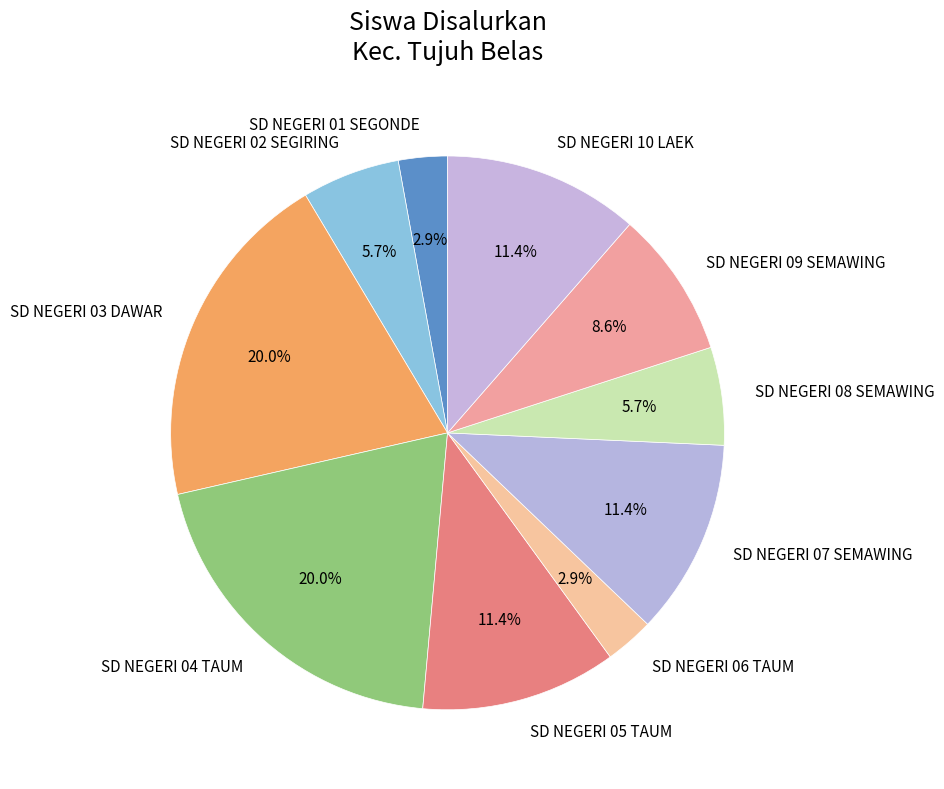

Combined, what portion of the pie is SD NEGERI 09 SEMAWING and SD NEGERI 10 LAEK?

20.0%